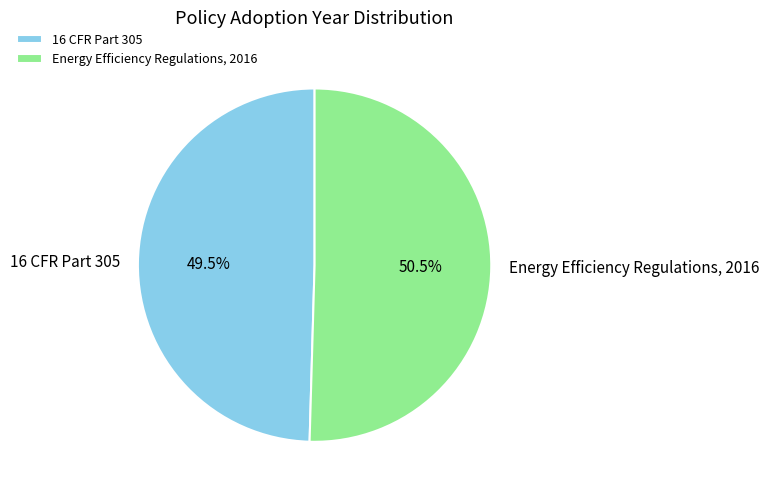

Which slice represents more than half of the pie?

Energy Efficiency Regulations, 2016